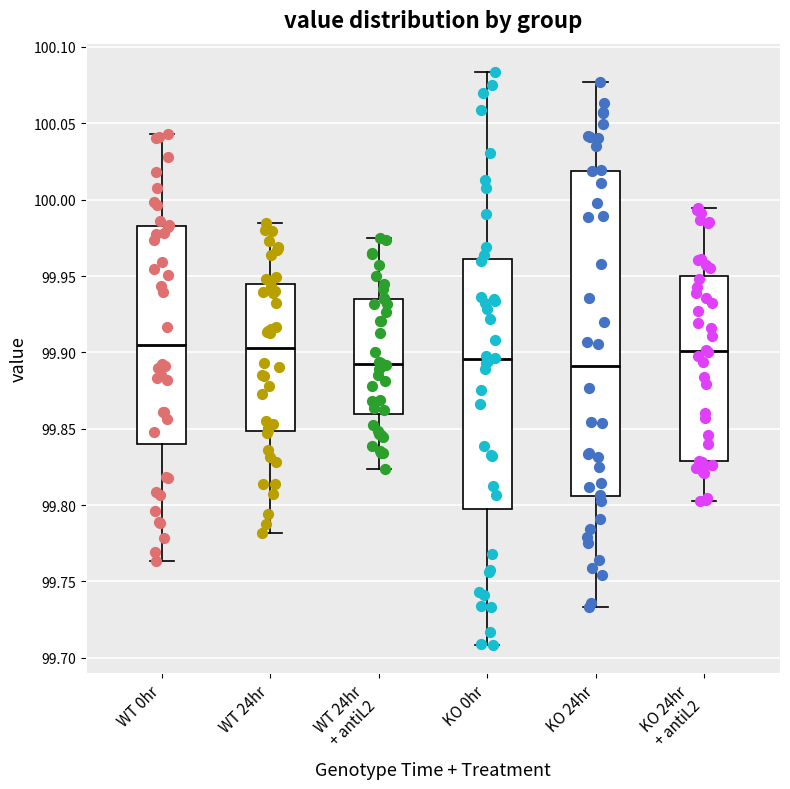

Reading left to right, transcribe this box plot: for each box, give where its median line is, the range the box spans, and where its two whiskers end, as read against the y-axis. The values are not printed on the chart, so give them approximately, as read against the axis.

WT 0hr: median 99.905, box 99.840 to 99.985, whiskers 99.765 to 100.045
WT 24hr: median 99.905, box 99.850 to 99.945, whiskers 99.780 to 99.985
WT 24hr + antiL2: median 99.890, box 99.860 to 99.935, whiskers 99.825 to 99.975
KO 0hr: median 99.895, box 99.795 to 99.960, whiskers 99.710 to 100.085
KO 24hr: median 99.890, box 99.805 to 100.020, whiskers 99.735 to 100.075
KO 24hr + antiL2: median 99.900, box 99.830 to 99.950, whiskers 99.805 to 99.995